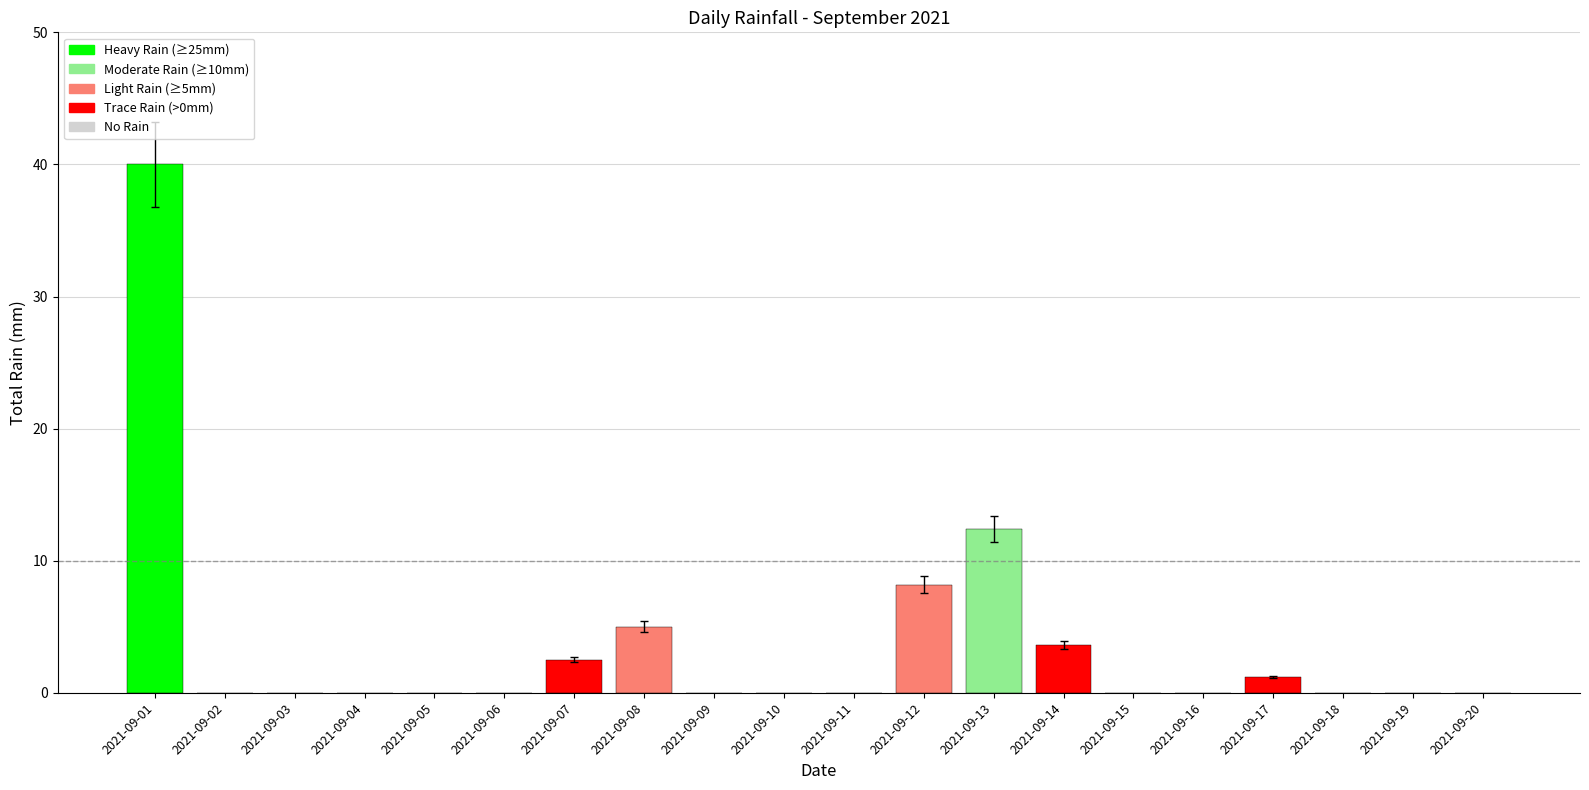

What is the greatest value displayed?

40.0